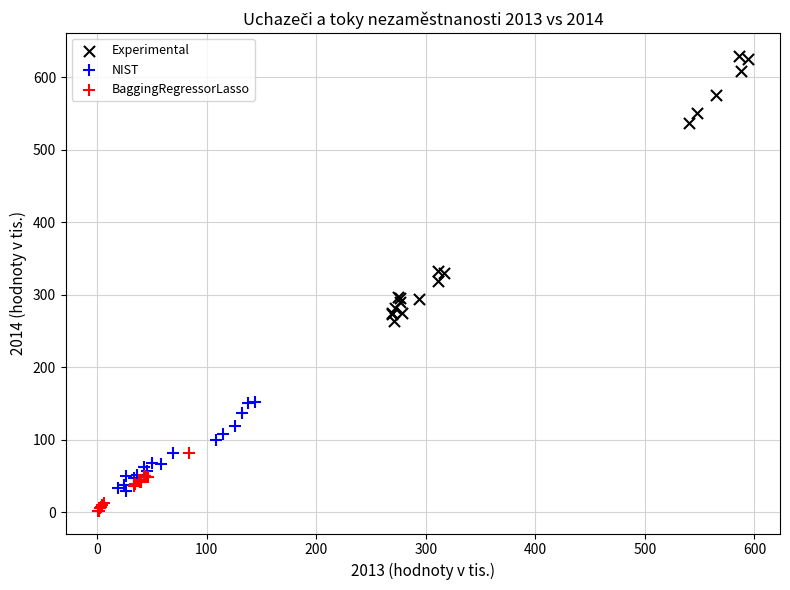

What are all the series names shown in the legend?

Experimental, NIST, BaggingRegressorLasso